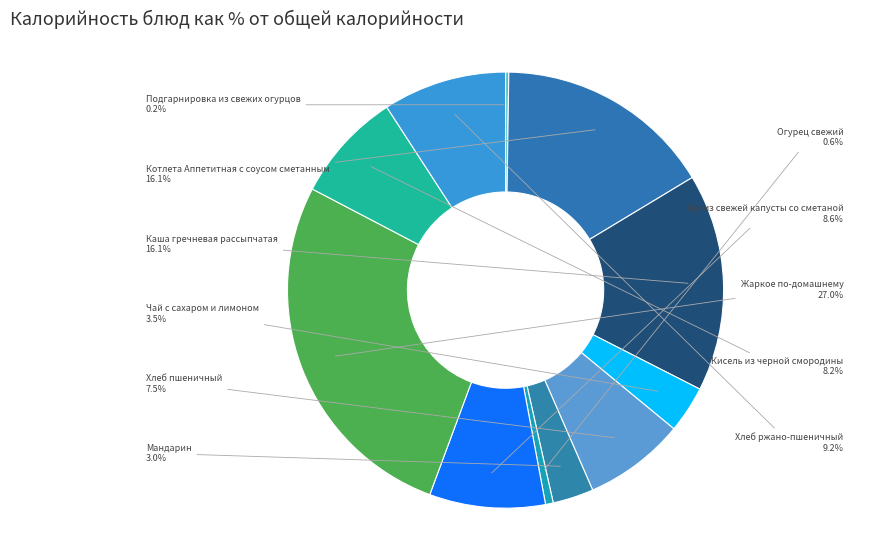

To the nearest percent, what is the difference between the largest and smallest slice percentages?

27%